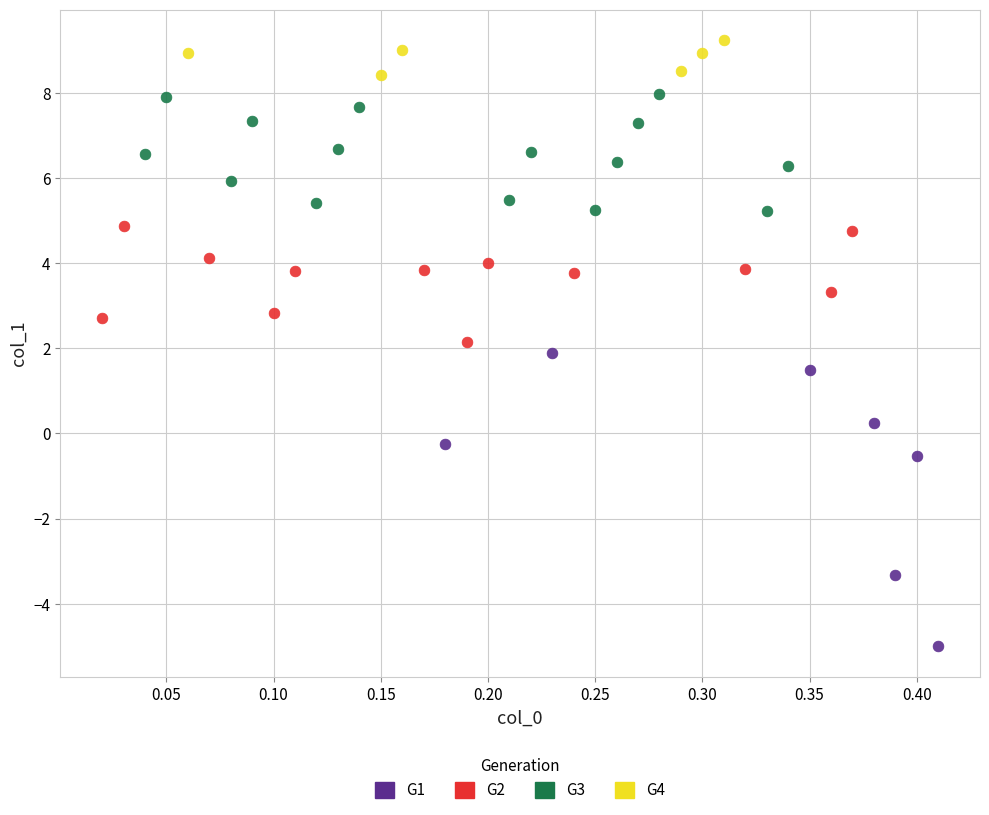

Which series reaches the maximum Y coordinate?

G4